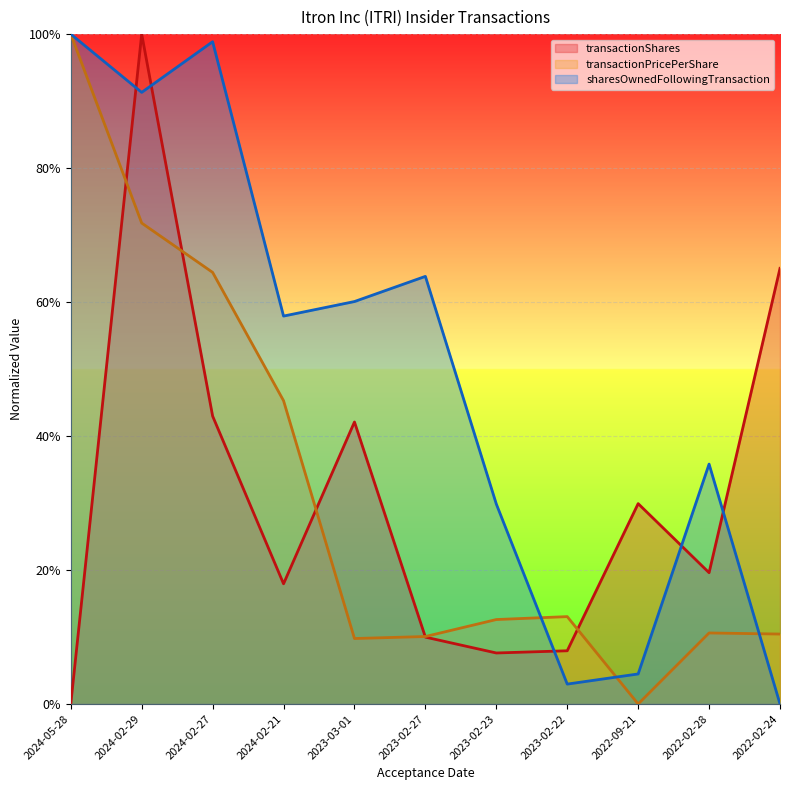

Rank the series by their maximum value, from lowest to highest.

transactionShares, transactionPricePerShare, sharesOwnedFollowingTransaction